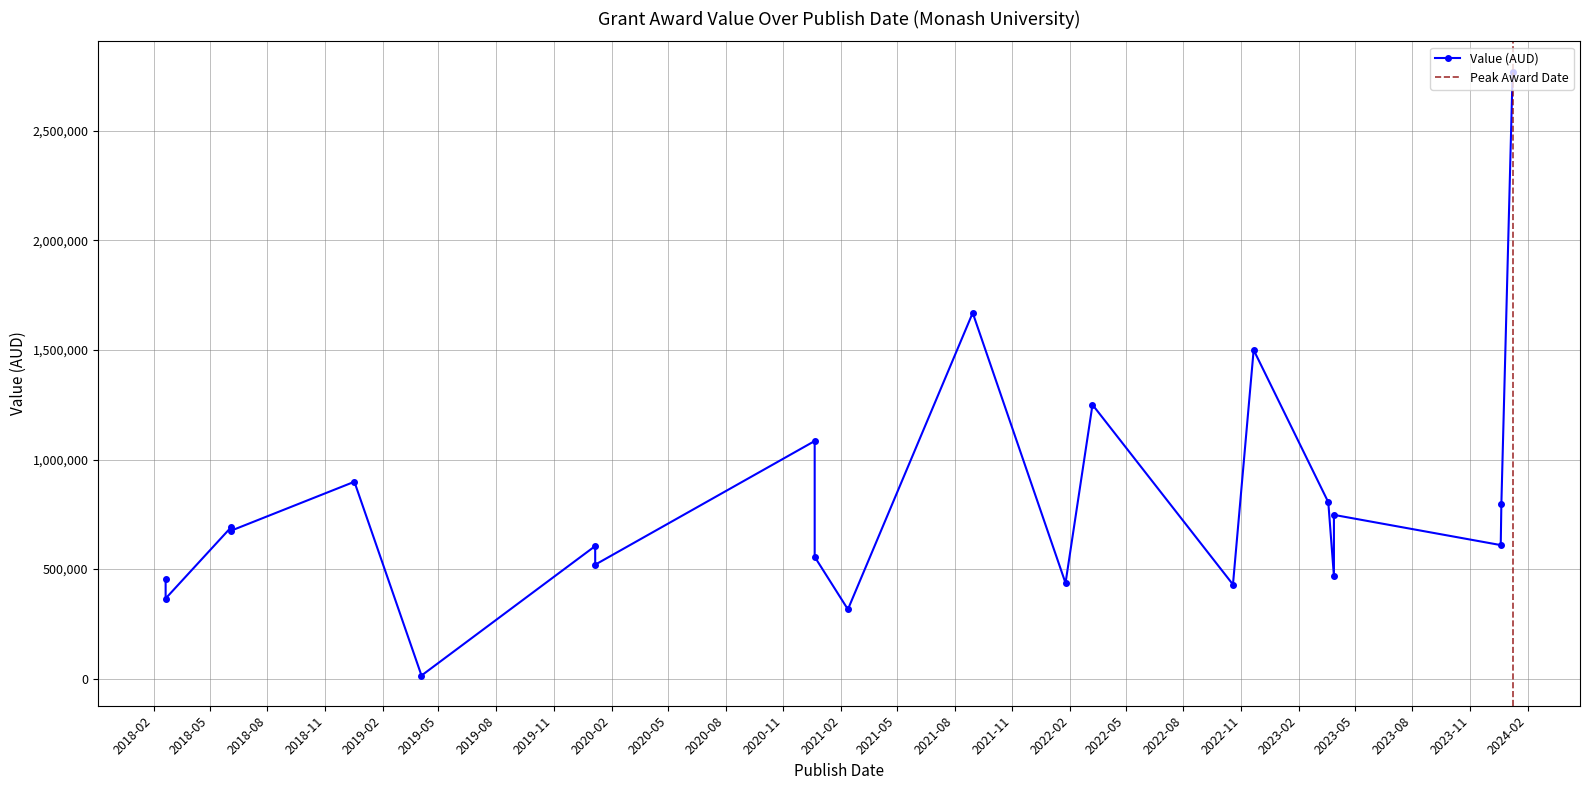

Where is the data nearest to the value 1392327?

2022-11-21